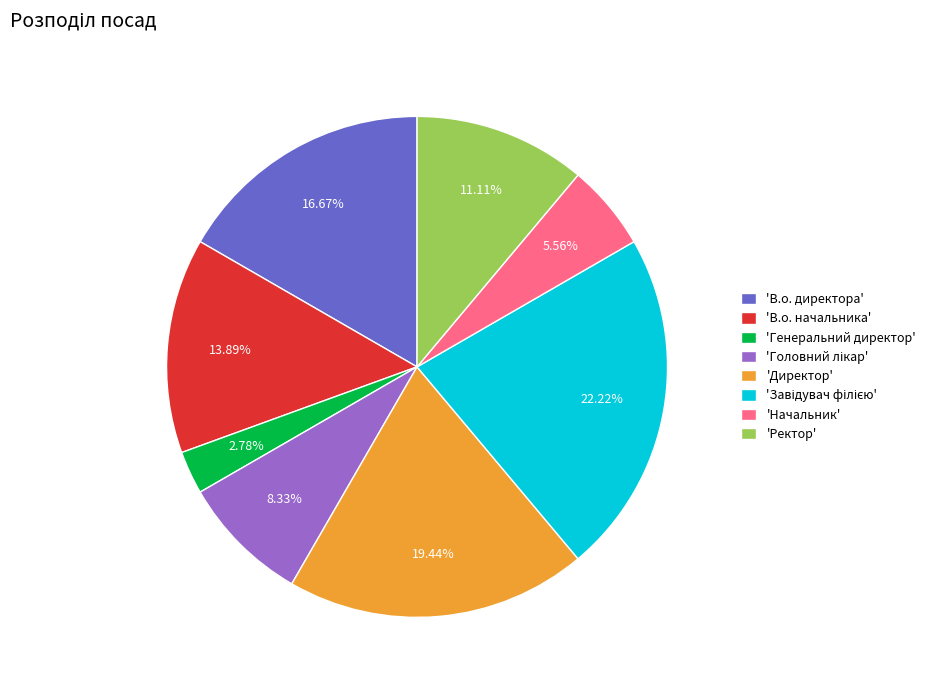

How many segments does this pie chart have?

8